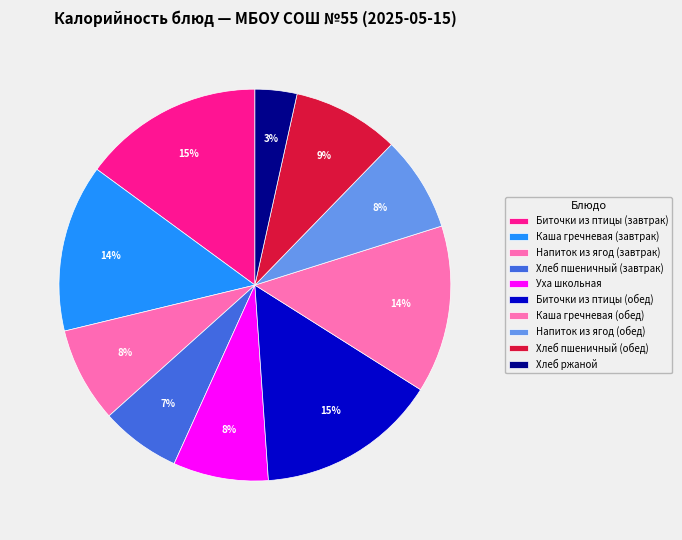

To the nearest percent, what is the difference between the largest and smallest slice percentages?

11%